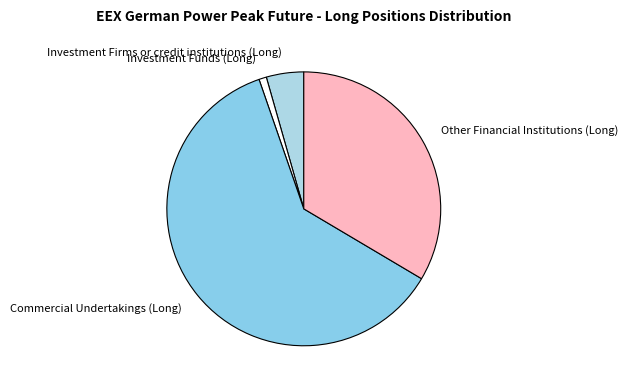

How many segments does this pie chart have?

4